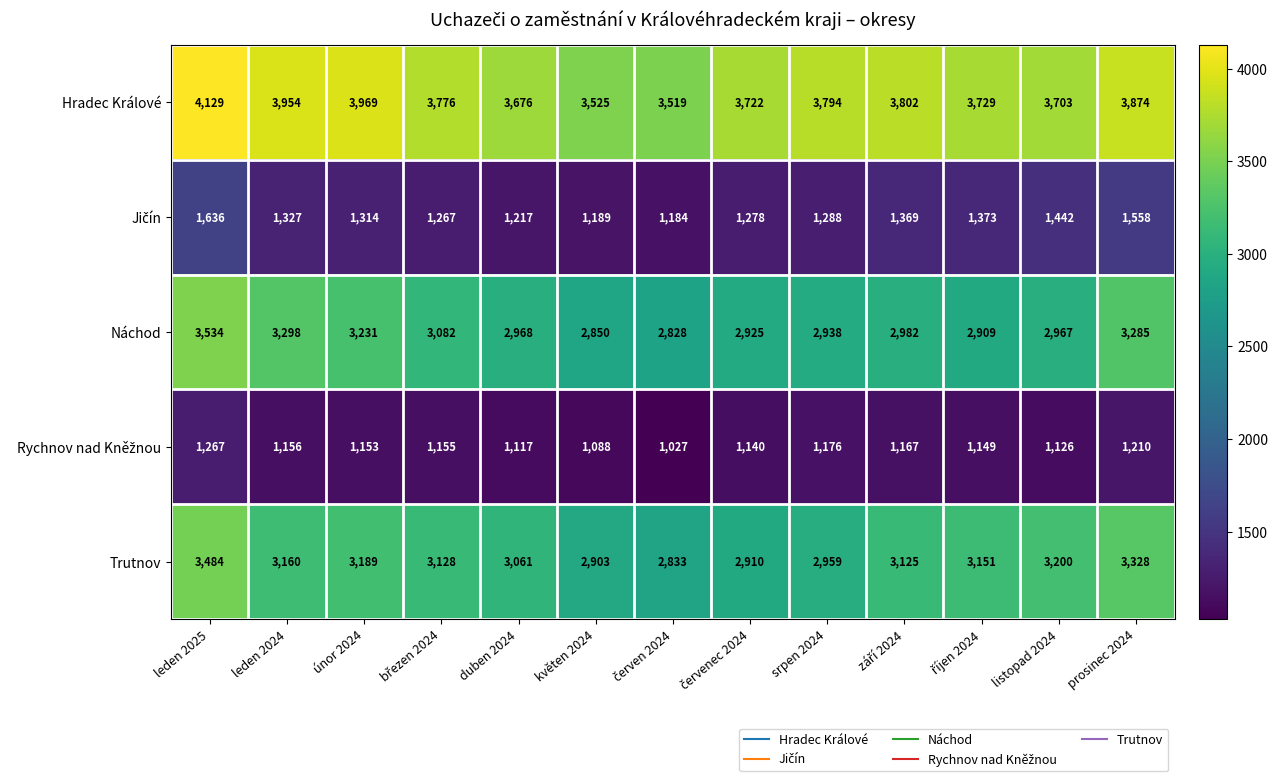

Which series has the widest spread of values?

Náchod